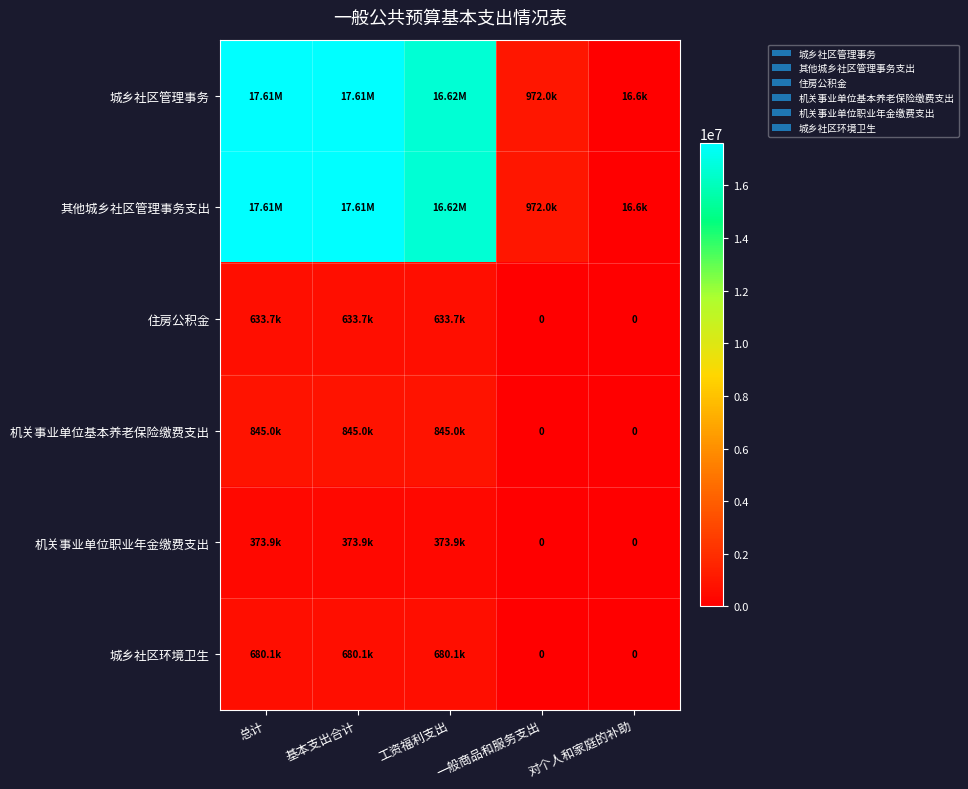

Between 总计 and 基本支出合计, which is larger?

总计